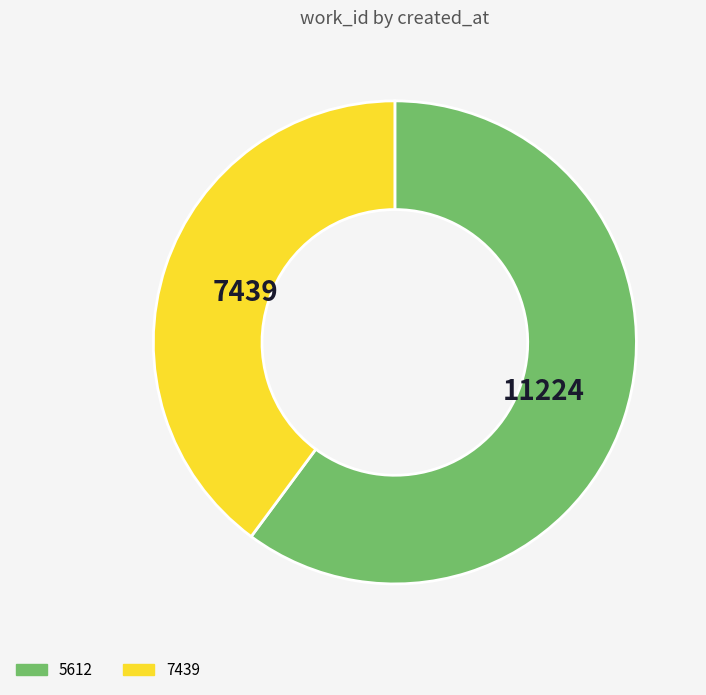

Is there a majority slice in this chart?

Yes